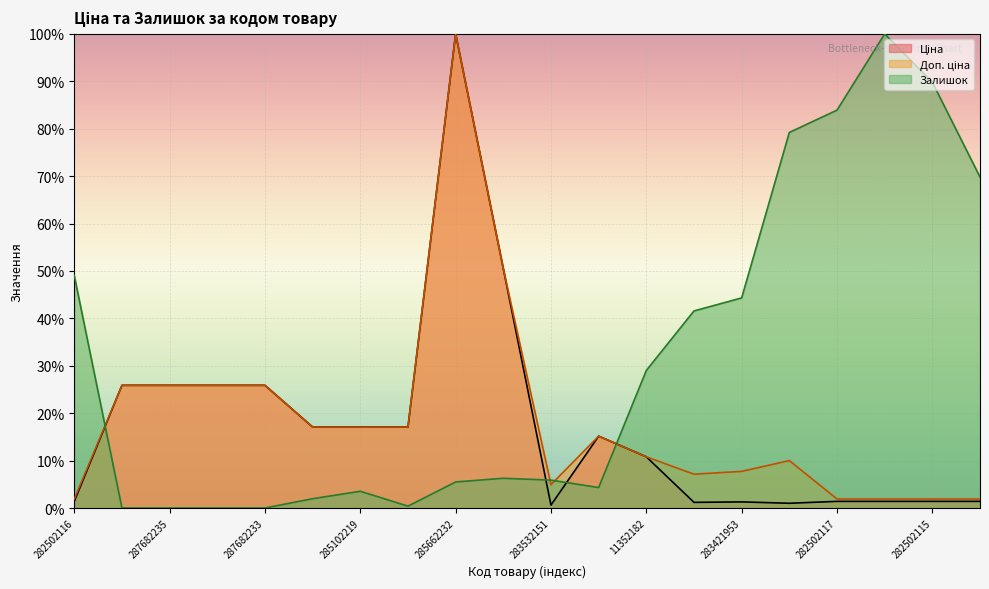

Is the value of Доп. ціна at 285642236 greater than the value of Залишок at 282502117?

No